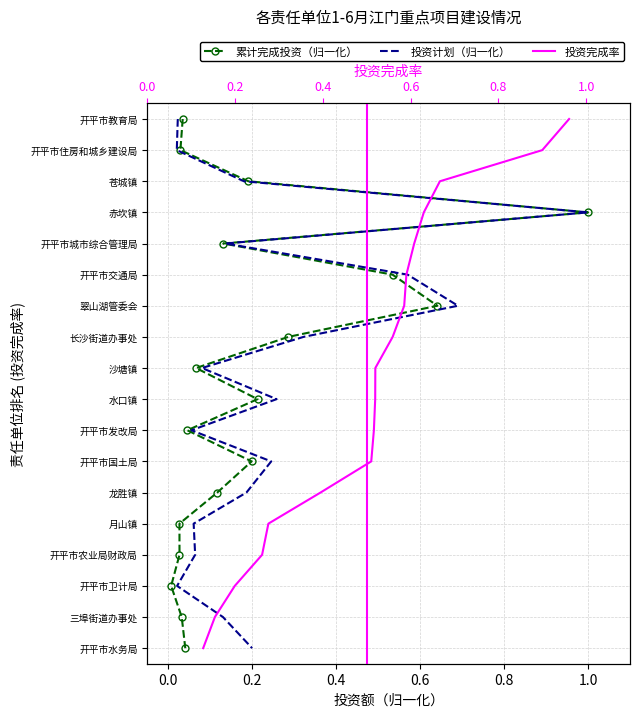

Which series has the widest spread of values?

累计完成投资（归一化）